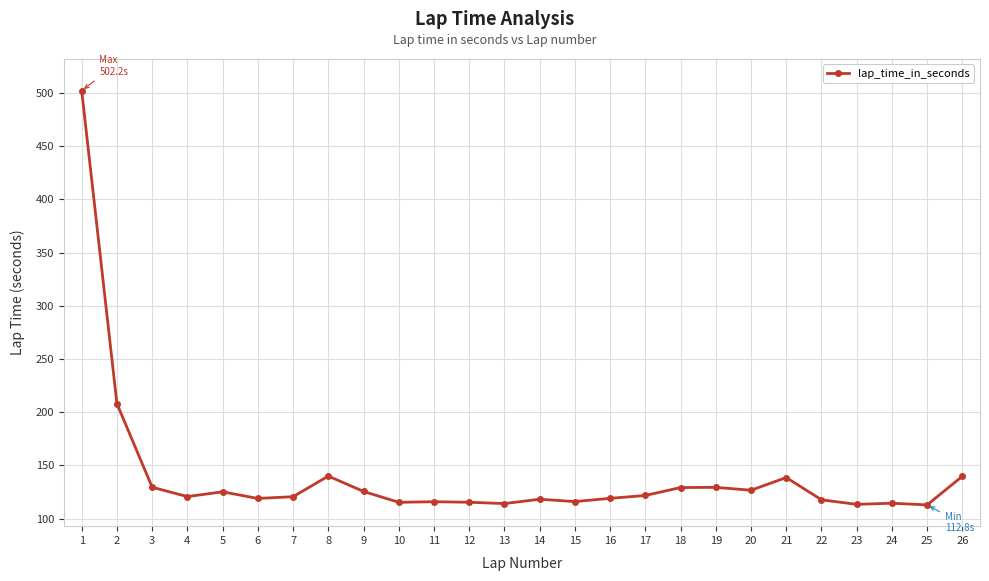

What is the change in value from 14 to 26?

+21.7